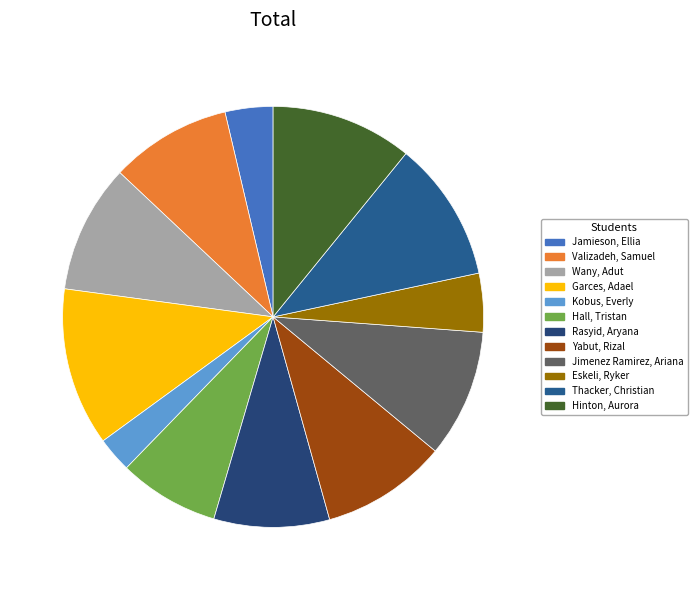

Is there a majority slice in this chart?

No